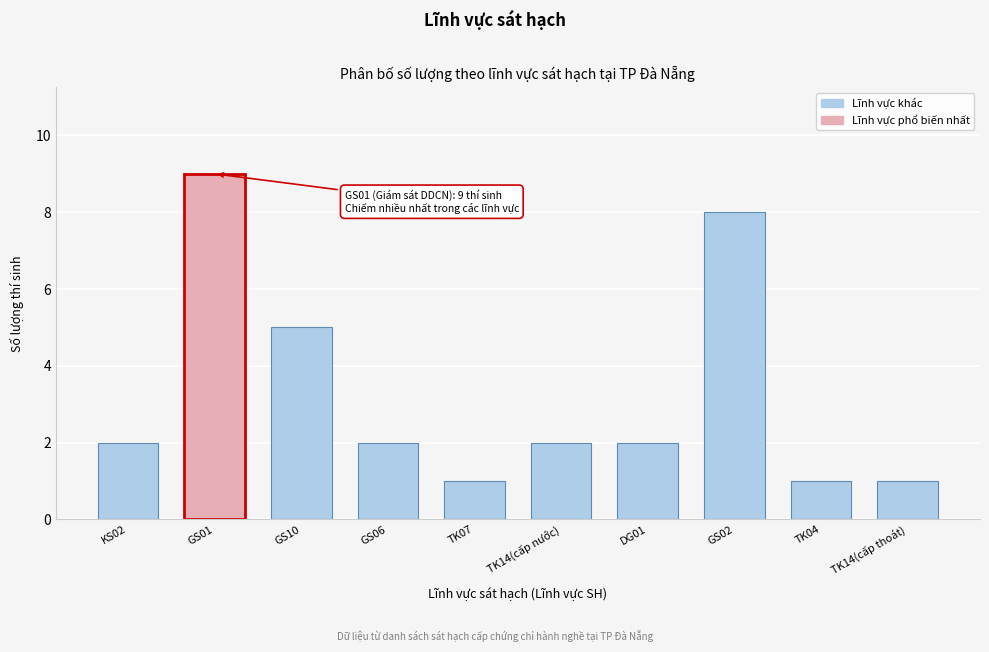

Reading right to left, extract all data points from this chart.

TK14(cấp thoát)=1	TK04=1	GS02=8	DG01=2	TK14(cấp nước)=2	TK07=1	GS06=2	GS10=5	GS01=9	KS02=2